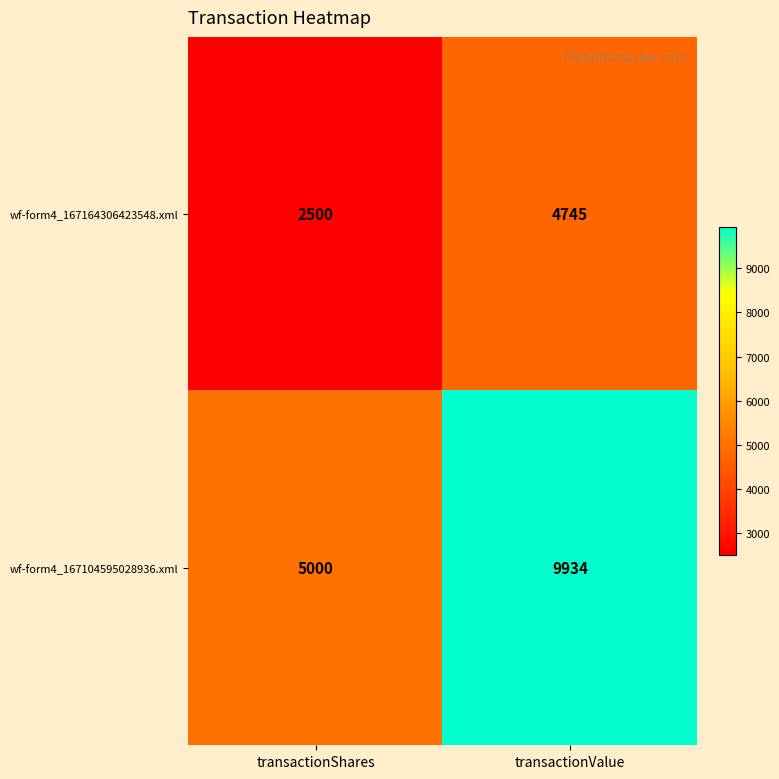

What is the difference between the highest and lowest values at transactionShares?

2500